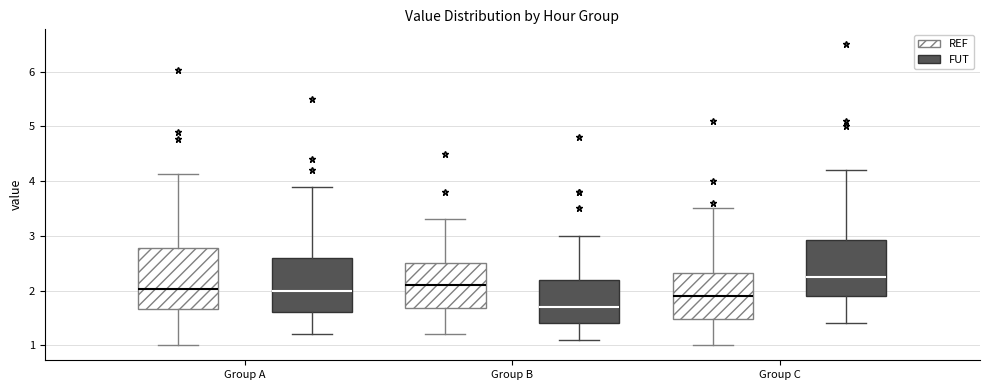

Reading left to right, read every box against the y-axis: the position of its median line, the range the box covers, and the ends of its whiskers. The values are not printed on the chart, so give them approximately, as read against the axis.

Group A (REF): median 2.0, box 1.7 to 2.8, whiskers 1.0 to 4.1
Group A (FUT): median 2.0, box 1.6 to 2.6, whiskers 1.2 to 3.9
Group B (REF): median 2.1, box 1.7 to 2.5, whiskers 1.2 to 3.3
Group B (FUT): median 1.7, box 1.4 to 2.2, whiskers 1.1 to 3.0
Group C (REF): median 1.9, box 1.5 to 2.3, whiskers 1.0 to 3.5
Group C (FUT): median 2.3, box 1.9 to 2.9, whiskers 1.4 to 4.2